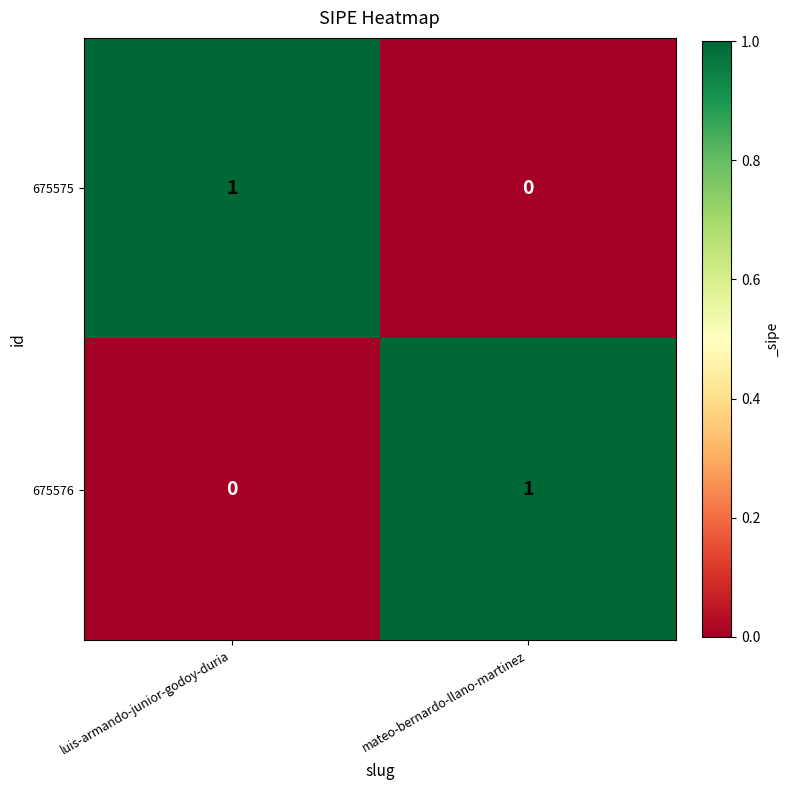

Reading left to right, transcribe all the data shown in this chart.

675575: luis-armando-junior-godoy-duria=1	mateo-bernardo-llano-martinez=0
675576: luis-armando-junior-godoy-duria=0	mateo-bernardo-llano-martinez=1